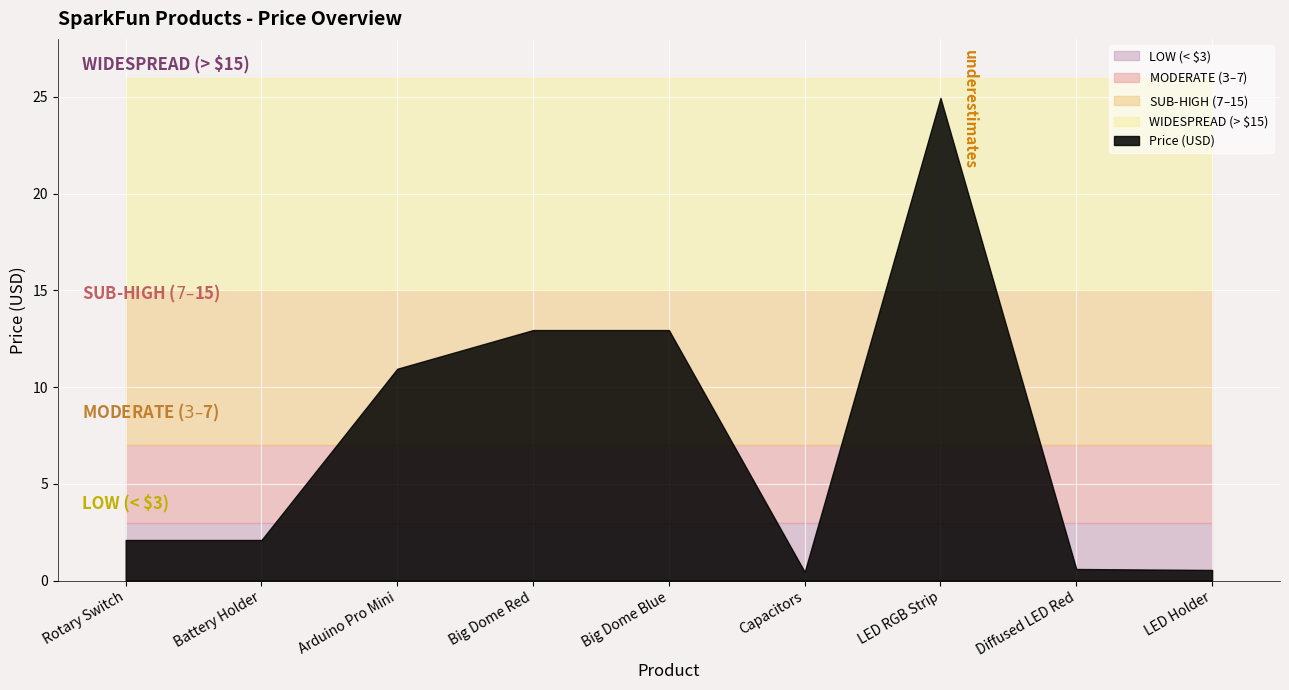

Is it true that Price (USD) equals 1.1 at Rotary Switch?

False